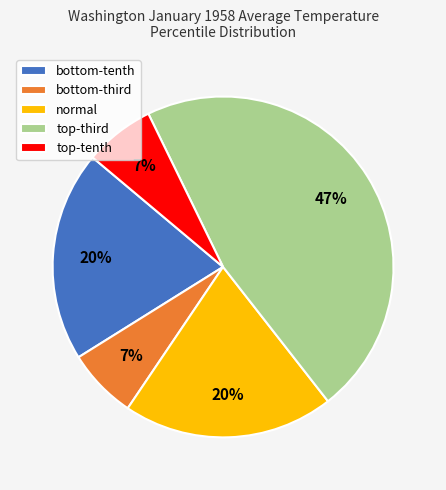

What is the largest slice in the pie chart?

top-third